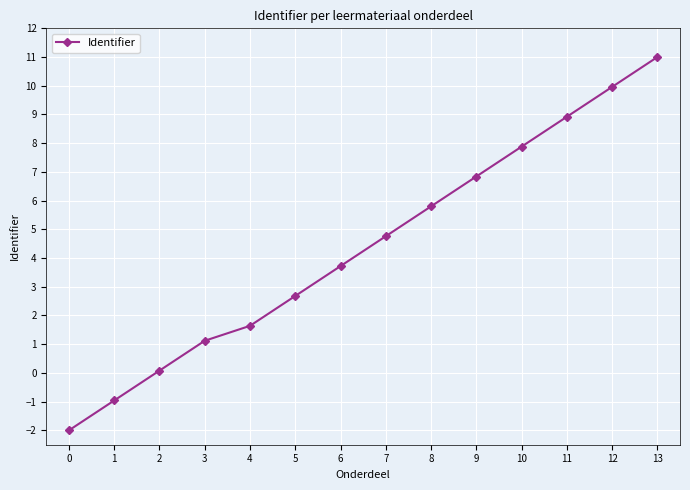

How many data points are less than 4?

7